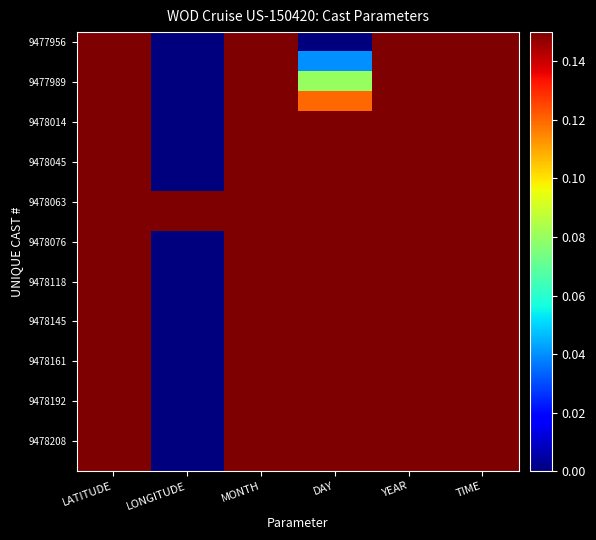

Between LONGITUDE and MONTH, which series saw the biggest shift?

9477956